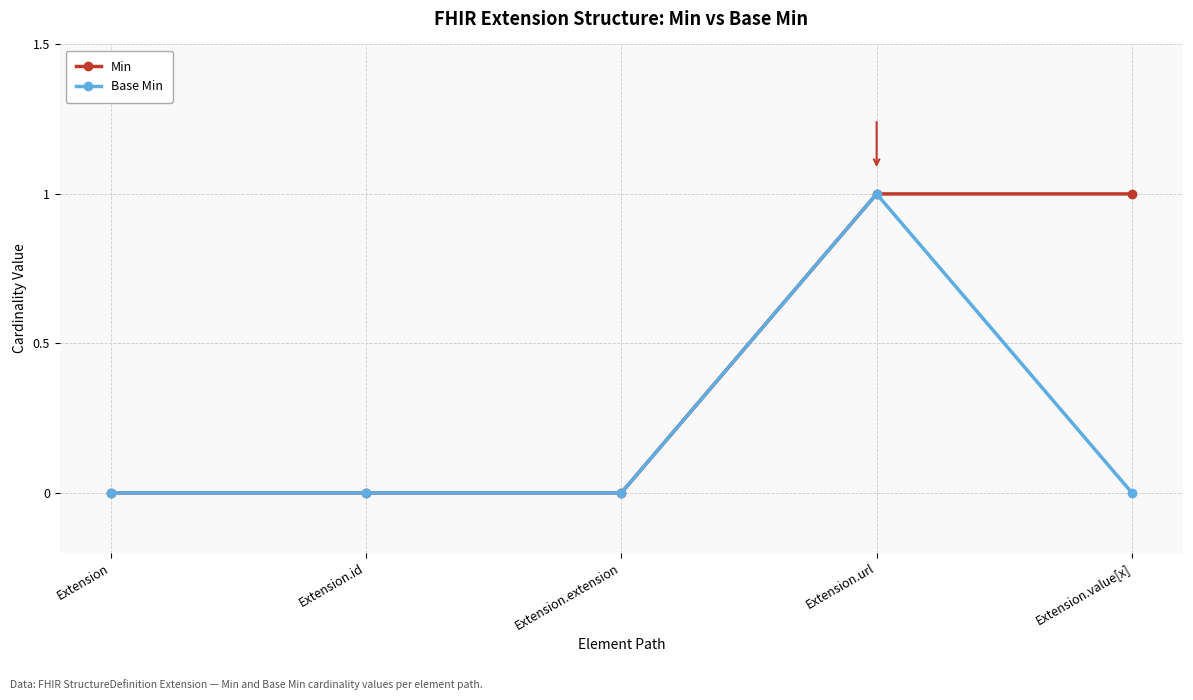

Which series changed the most between Extension.url and Extension.value[x]?

Base Min